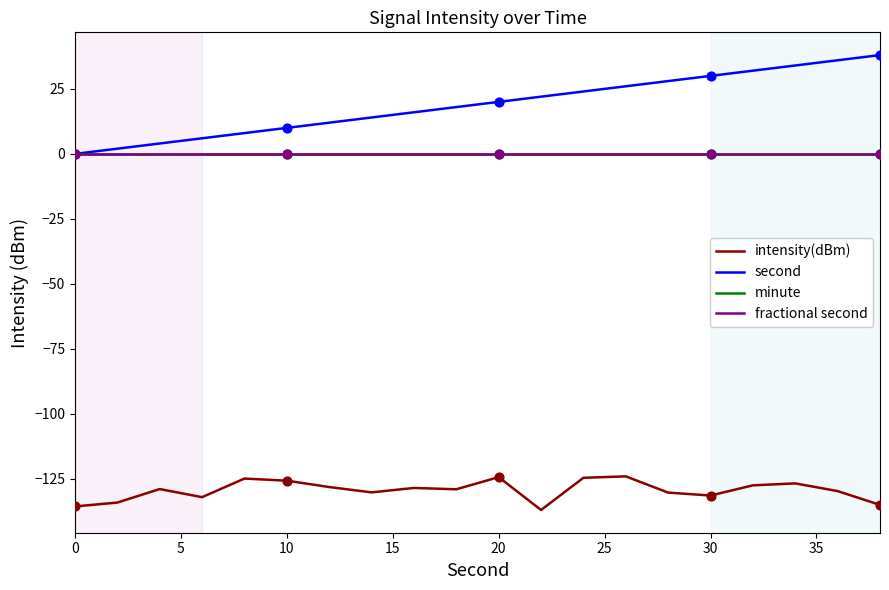

Is this an area chart (filled region under the line)?

No